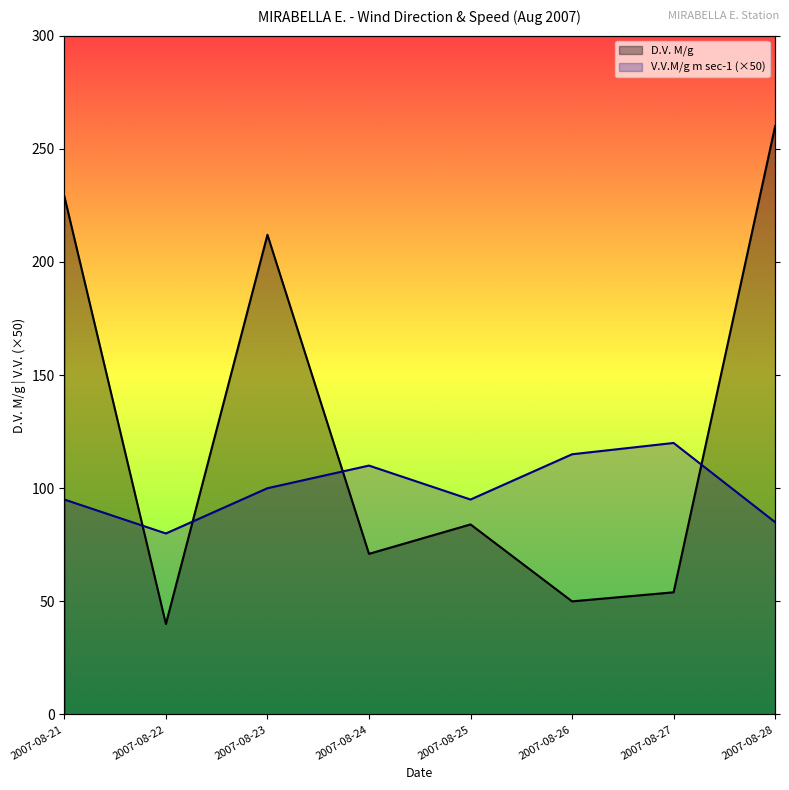

The value of V.V.M/g m sec-1 at 2007-08-22 is 28.6. True or false?

False